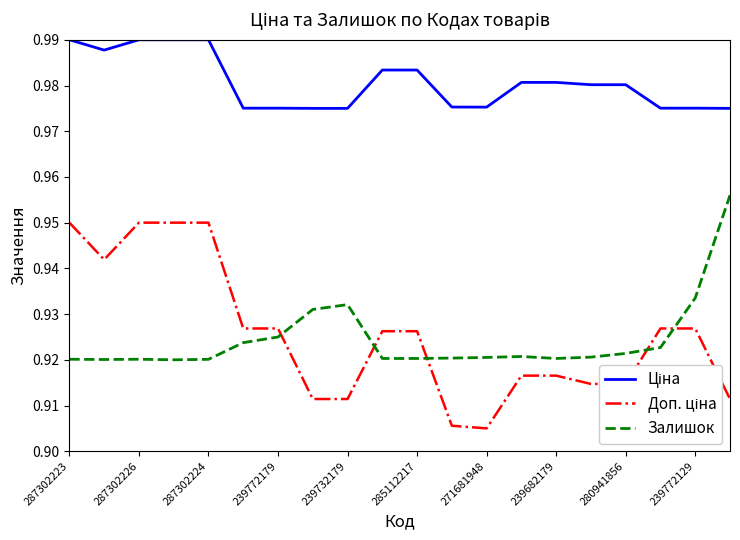

Which series has the largest total across all categories?

Ціна